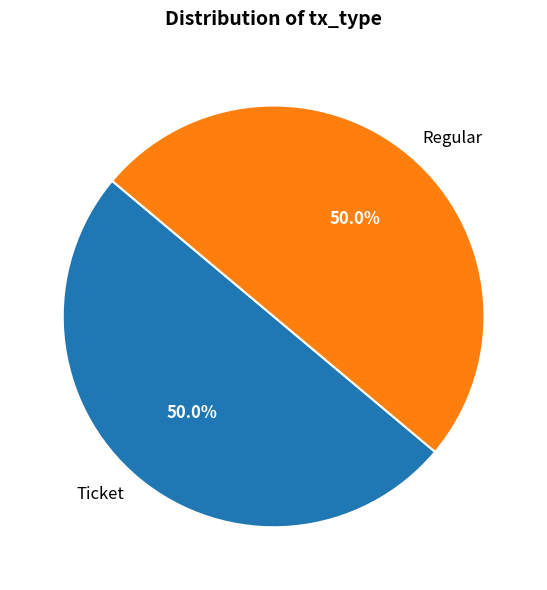

What is the total percentage of Ticket and Regular?

100.0%